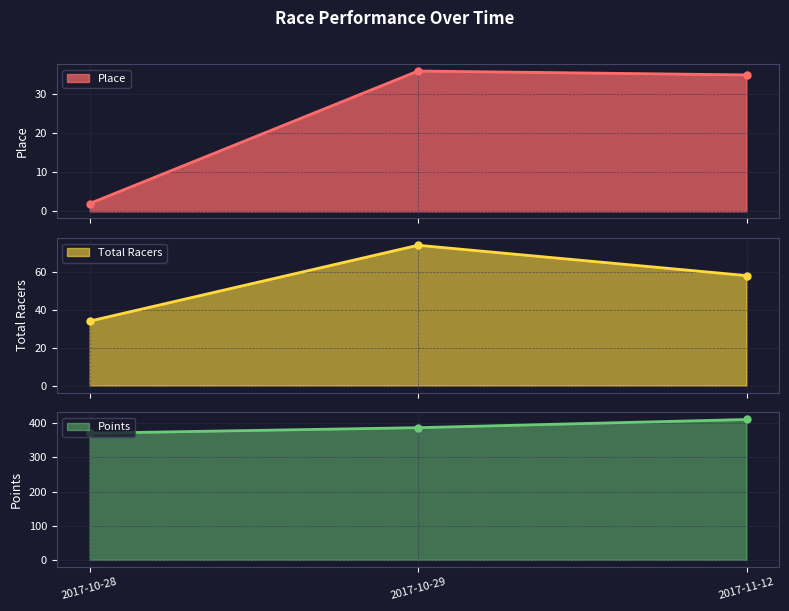

True or false: Points has a value of 370.7 at 2017-10-28.

True